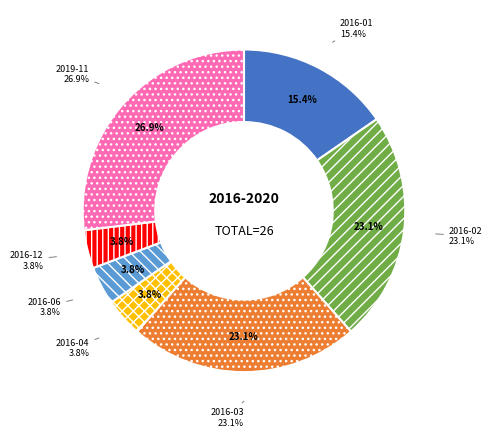

To the nearest percent, what portion does 2016-12 represent?

4%